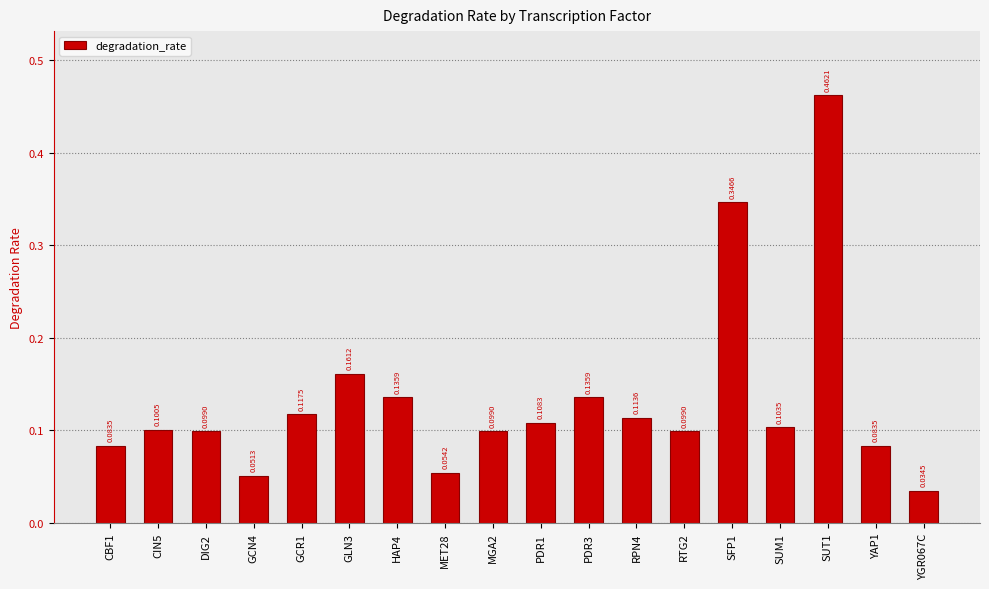

What is the difference between the maximum and minimum values?

0.4